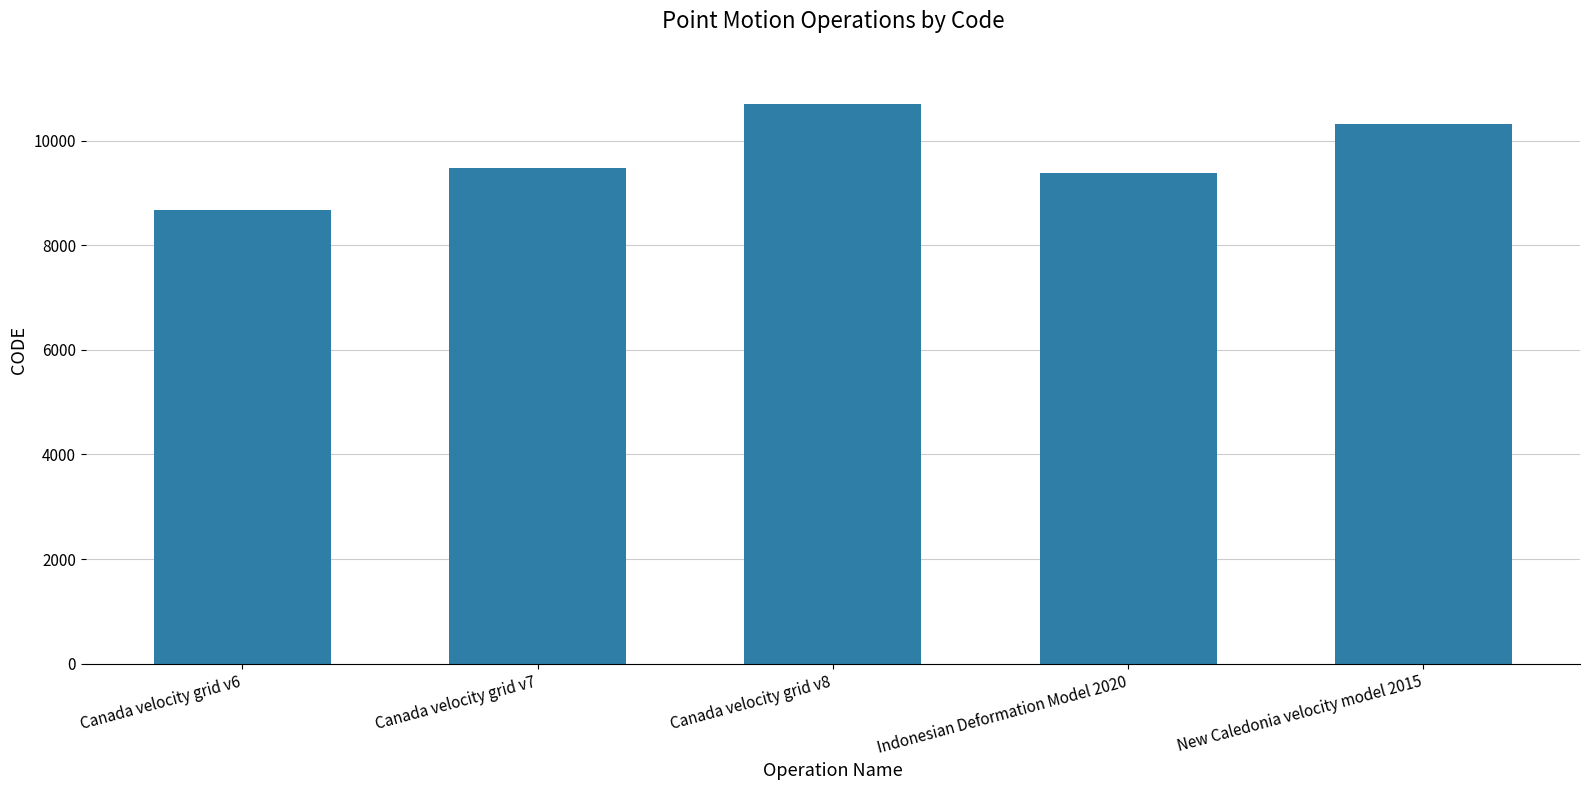

At which category does the chart reach its minimum across all series?

Canada velocity grid v6